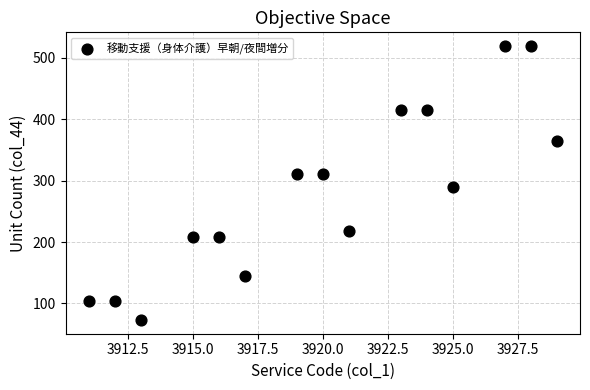

What Y value in the scatter plot is closest to 296?

290